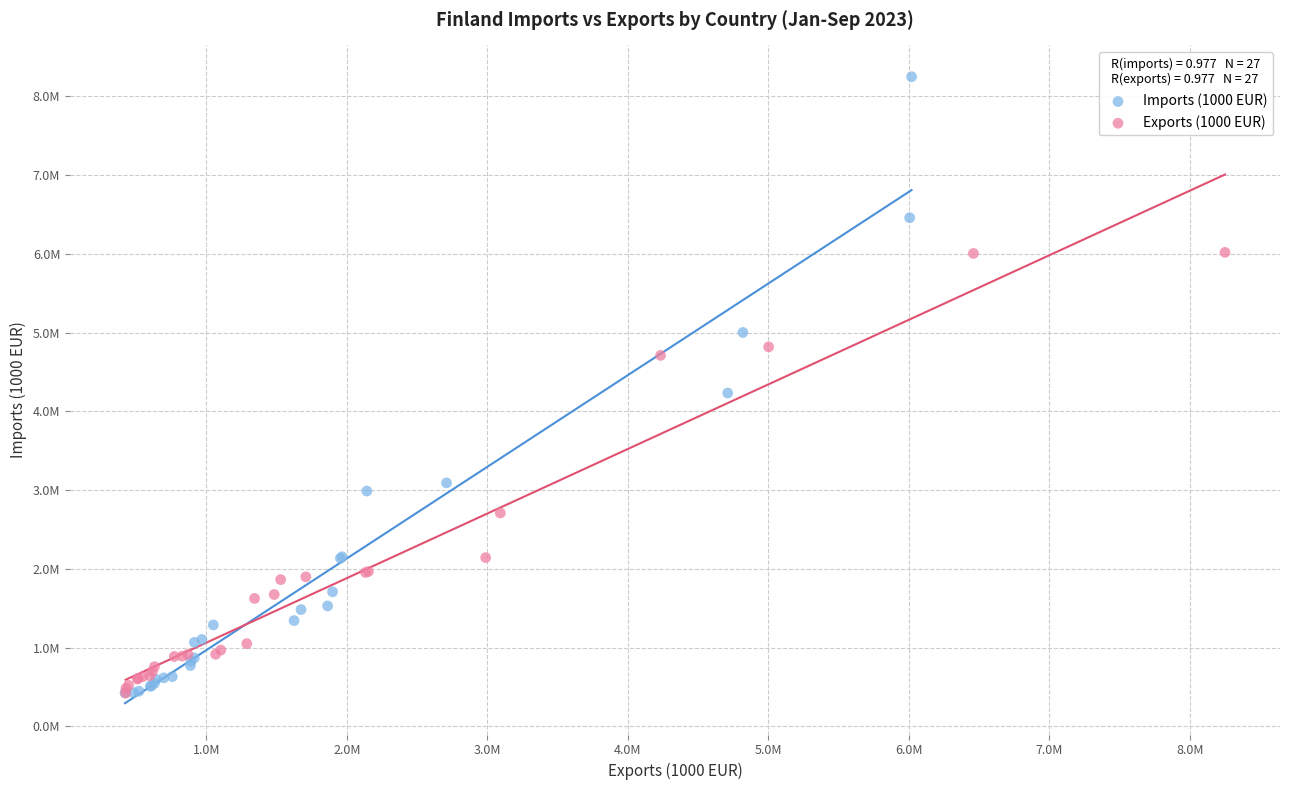

Which series has the largest Y range (max minus min)?

Imports (1000 EUR)